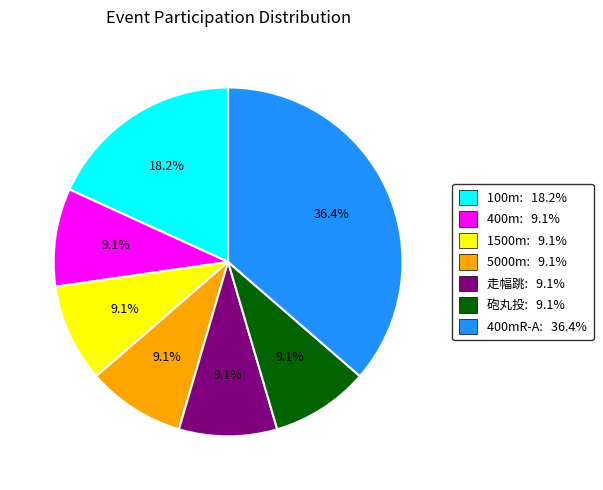

What is the largest slice in the pie chart?

400mR-A: 36.4%